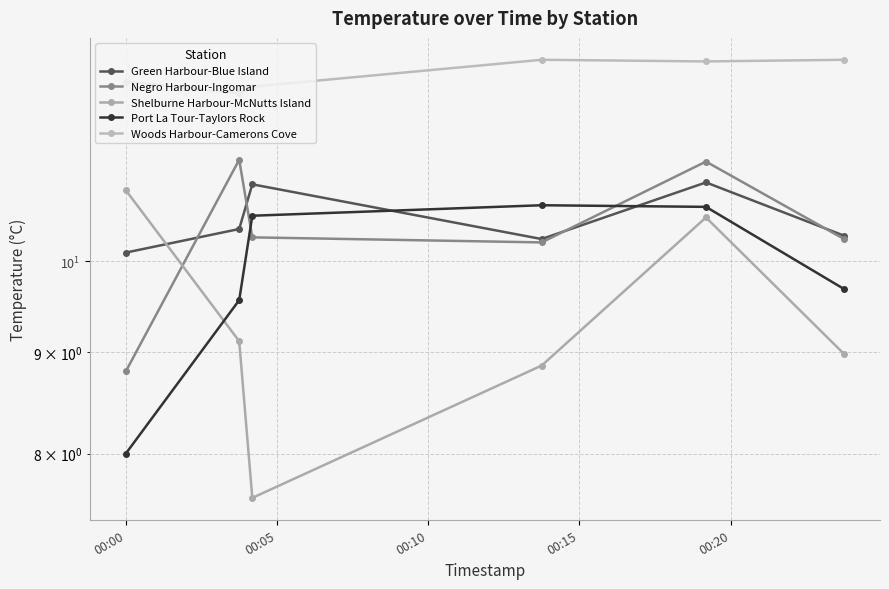

True or false: Woods Harbour-Camerons Cove and Shelburne Harbour-McNutts Island intersect in this chart.

False